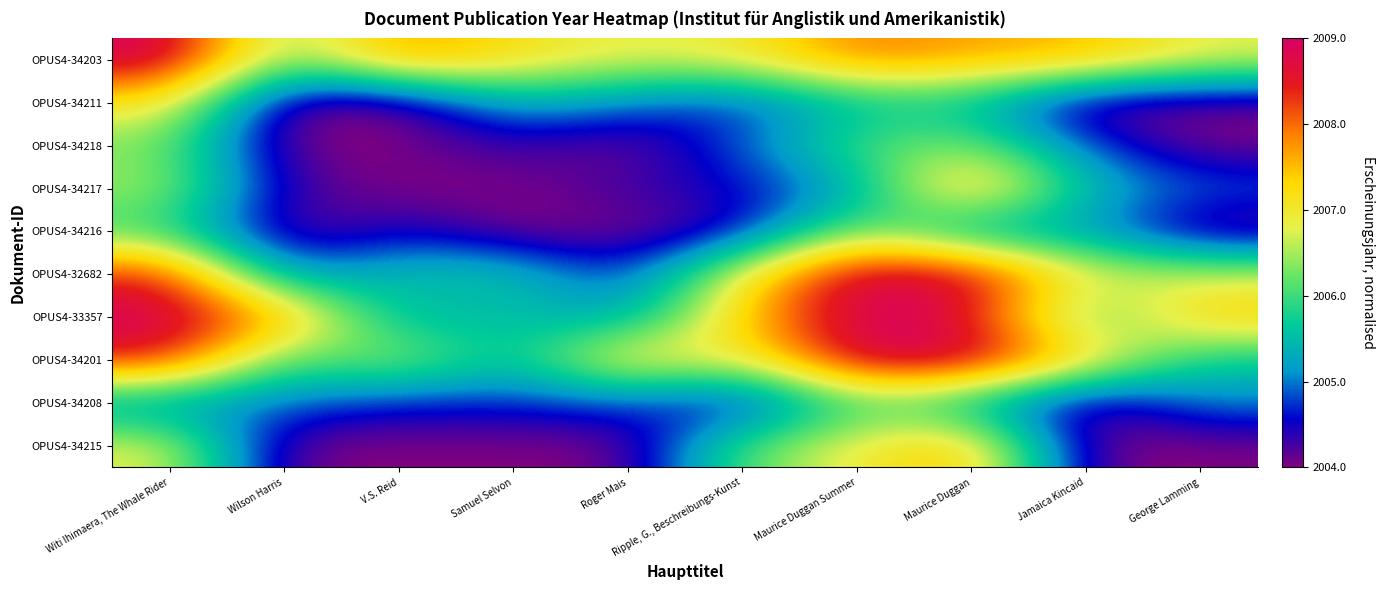

What is the total value across all series at Jamaica Kincaid?

3.0